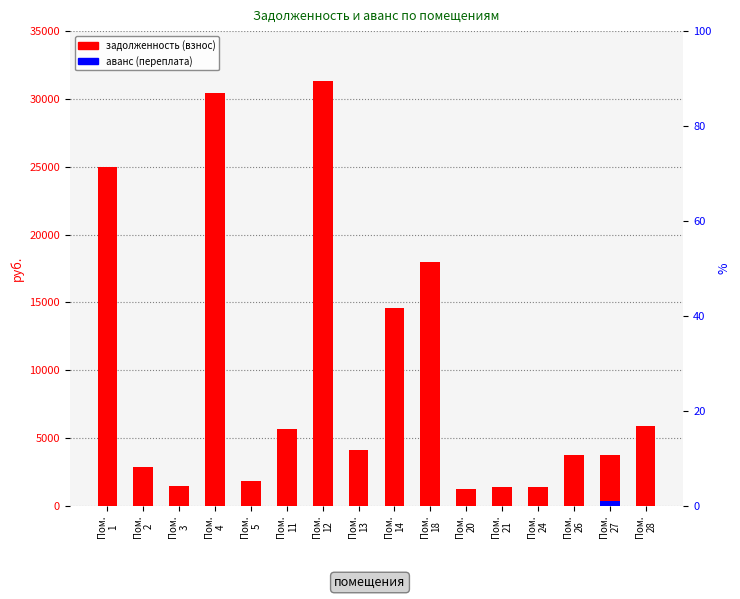

Reading left to right, what are all the values shown in this chart?

задолженность (взнос): 24961.2	2844.6	1428.2	30408.8	1827.3	5642.9	31339.6	4116.1	14613.5	17996.0	1264.0	1407.4	1374.6	3761.9	3739.7	5887.8
аванс (переплата): 0.0	0.0	0.0	0.0	0.0	0.0	0.0	0.0	0.0	0.0	0.0	0.0	0.0	0.0	344.0	0.0